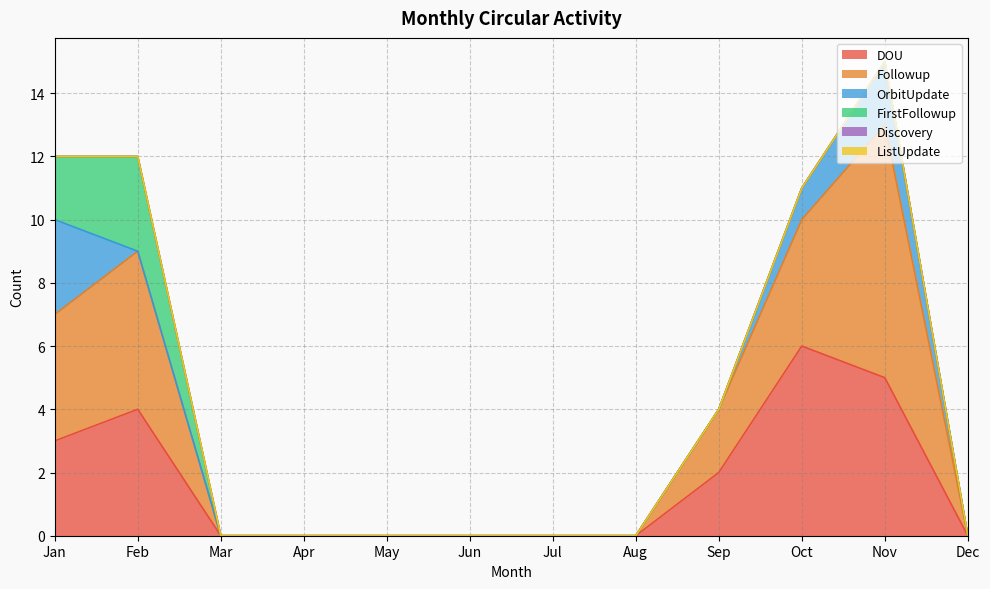

True or false: Discovery and DOU intersect in this chart.

False